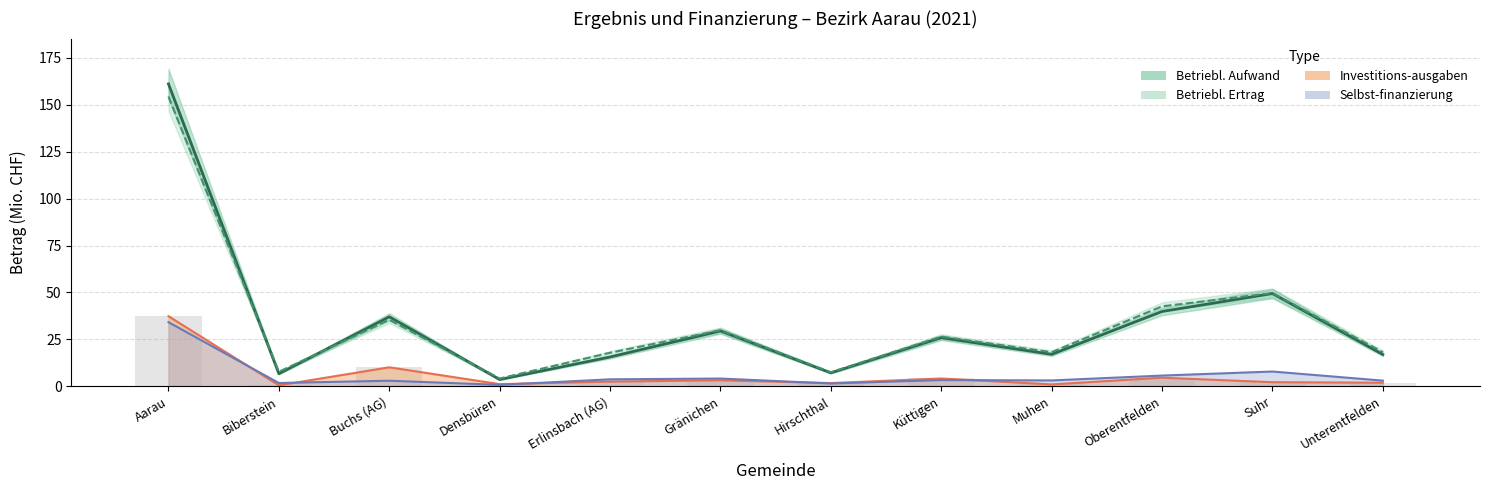

Is the value of Investitions-ausgaben at Küttigen greater than the value of Betriebl. Aufwand at Küttigen?

No